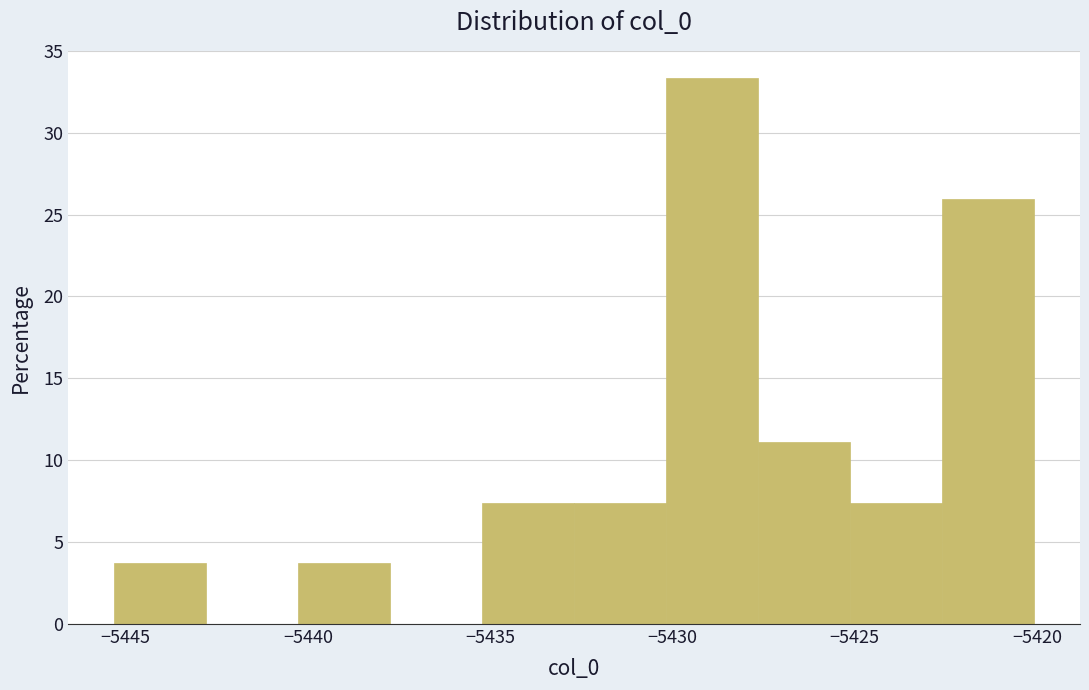

Reading left to right, list every bar in this chart as the range it spans on the x-axis followed by its height. Neither the bar edges nor the heights are printed on the chart, so give them approximately, as read against the axes.

-5445.5 to -5443.0: 3.5
-5443.0 to -5440.5: 0
-5440.5 to -5437.5: 3.5
-5437.5 to -5435.0: 0
-5435.0 to -5432.5: 7.5
-5432.5 to -5430.0: 7.5
-5430.0 to -5427.5: 33.5
-5427.5 to -5425.0: 11.0
-5425.0 to -5422.5: 7.5
-5422.5 to -5420.0: 26.0